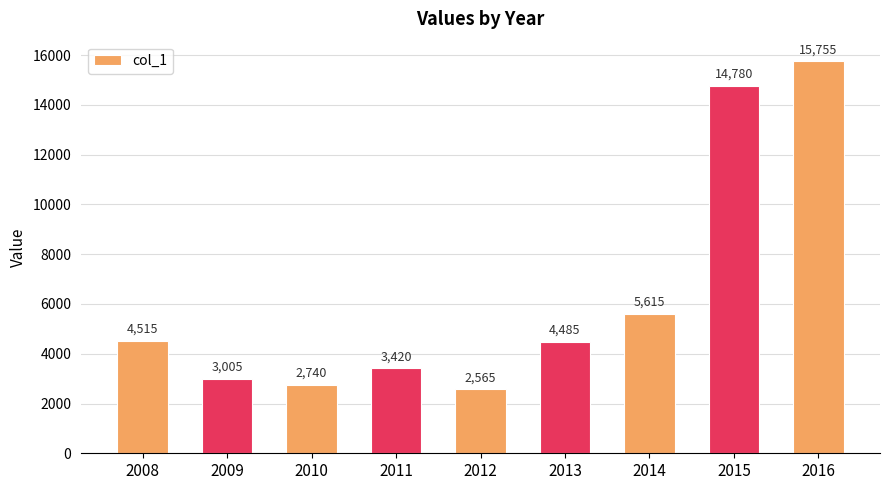

Reading right to left, transcribe all the data shown in this chart.

2016=15755	2015=14780	2014=5615	2013=4485	2012=2565	2011=3420	2010=2740	2009=3005	2008=4515